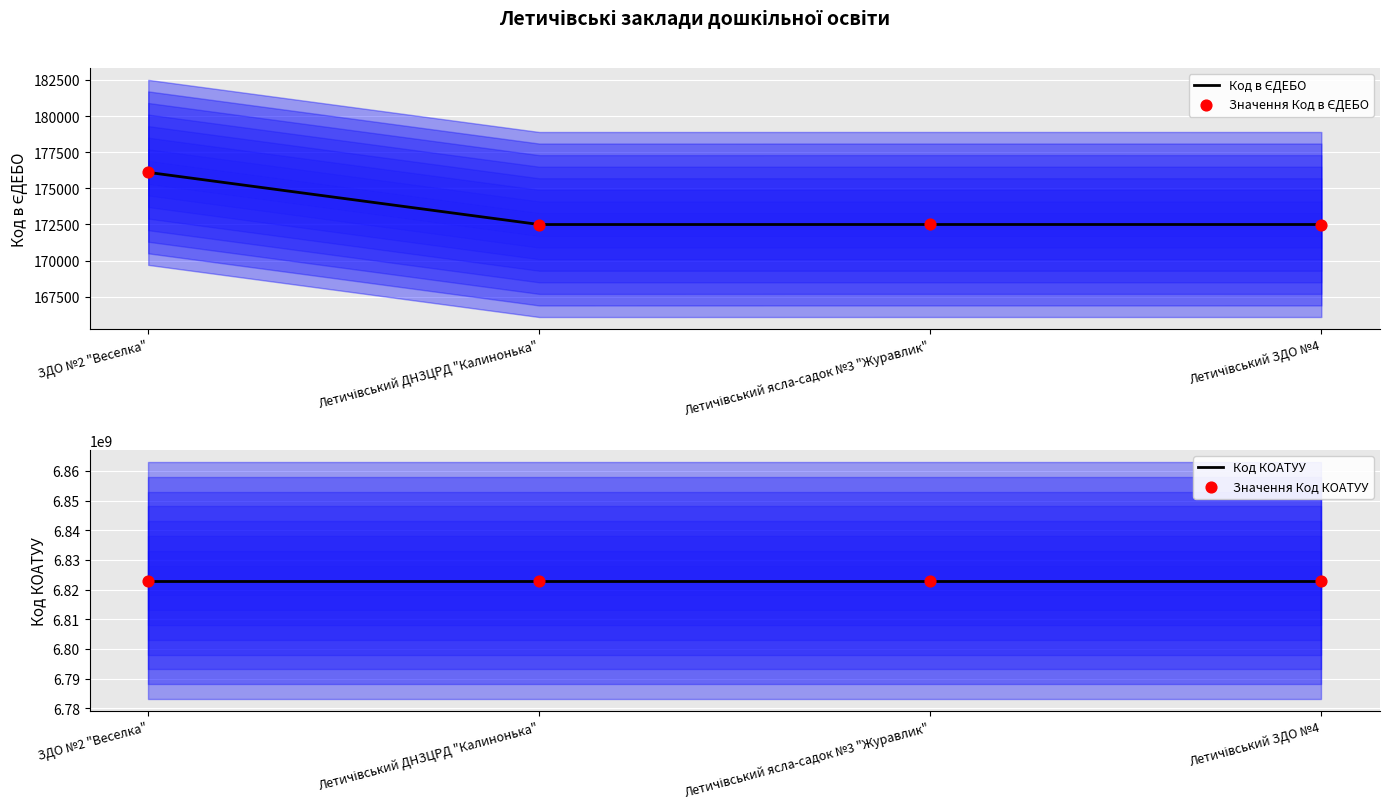

At how many categories does at least one series exceed 1165704054?

4